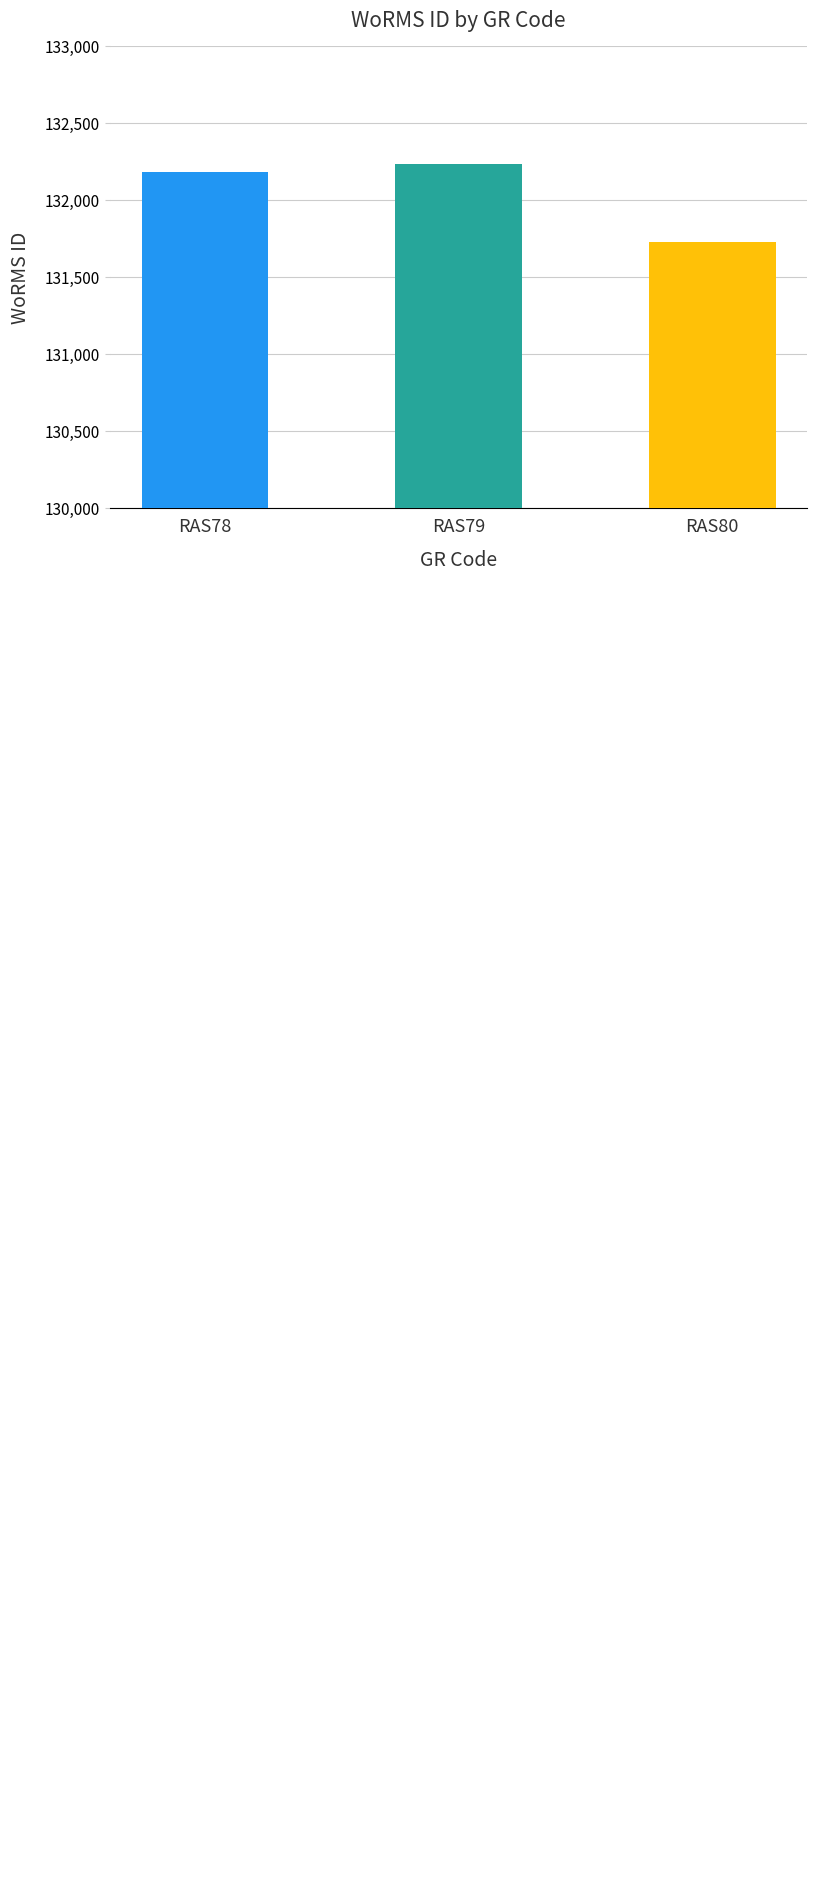

Count the values in the range 131723 to 132233.

3